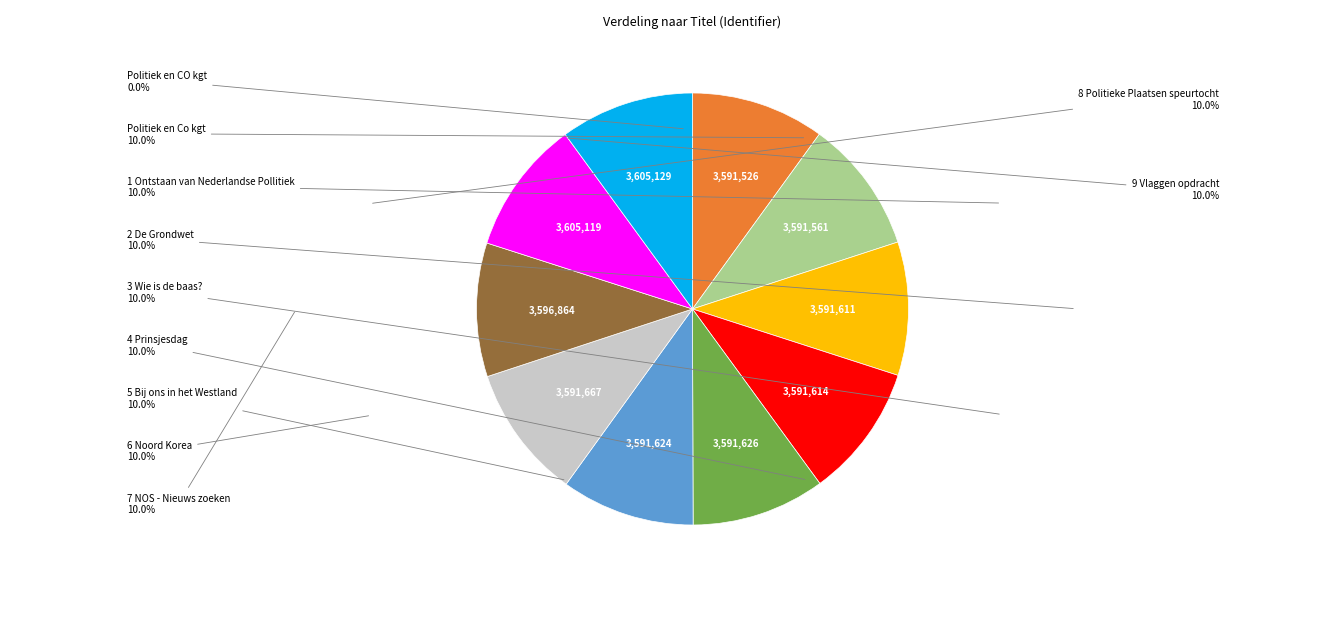

Is there a majority slice in this chart?

No